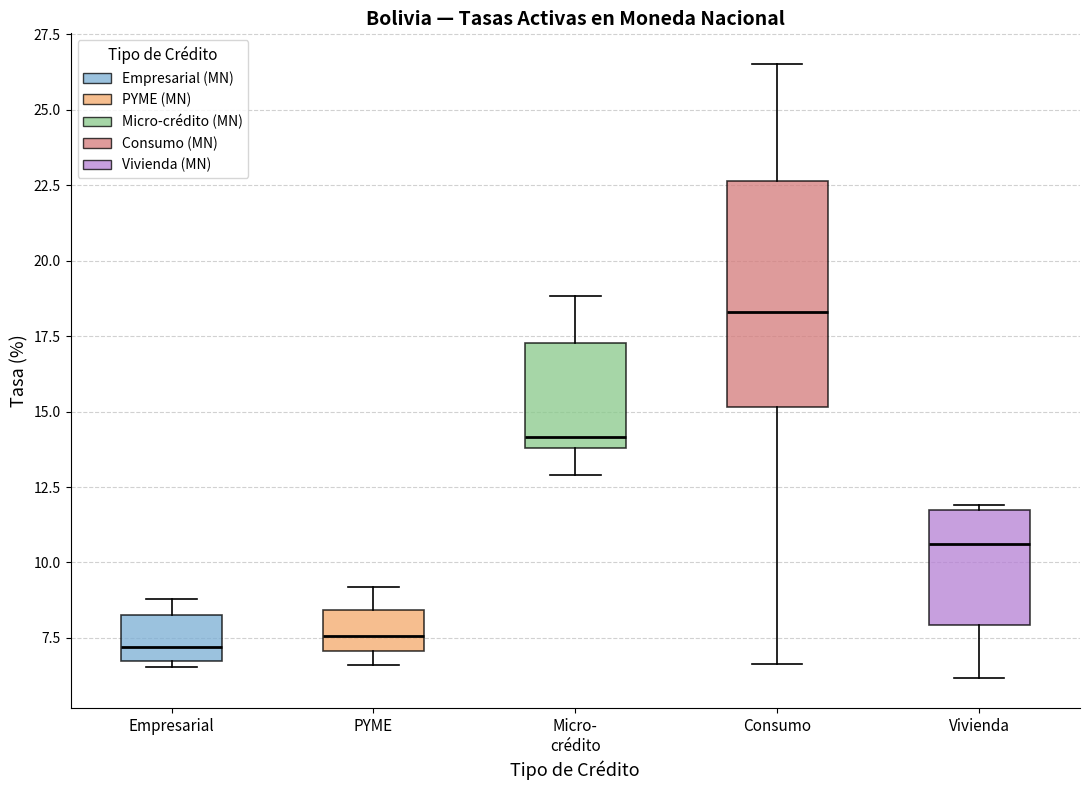

Reading left to right, transcribe this box plot: for each box, give where its median line is, the range the box spans, and where its two whiskers end, as read against the y-axis. The values are not printed on the chart, so give them approximately, as read against the axis.

Empresarial: median 7.0 (just above the box's lower edge), box 7.0 to 8.5, whiskers 6.5 to 9.0
PYME: median 7.5, box 7.0 to 8.5, whiskers 6.5 to 9.0
Micro- crédito: median 14.0 (just above the box's lower edge), box 14.0 to 17.5, whiskers 13.0 to 19.0
Consumo: median 18.5, box 15.0 to 22.5, whiskers 6.5 to 26.5
Vivienda: median 10.5, box 8.0 to 11.5, whiskers 6.0 to 12.0